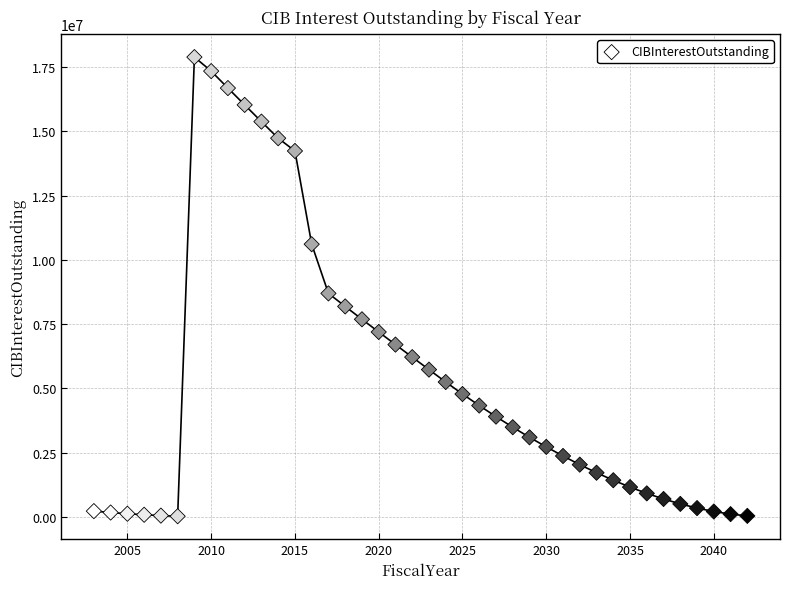

What Y value in the scatter plot is closest to 8956882?

8694520.0